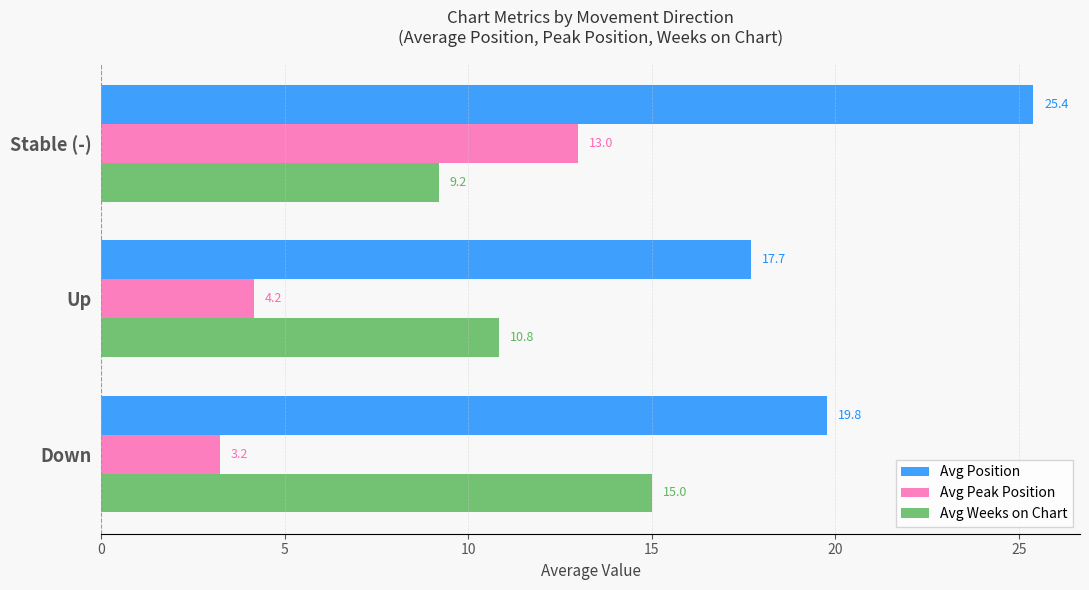

At which category is the sum across all series the highest?

Stable (-)